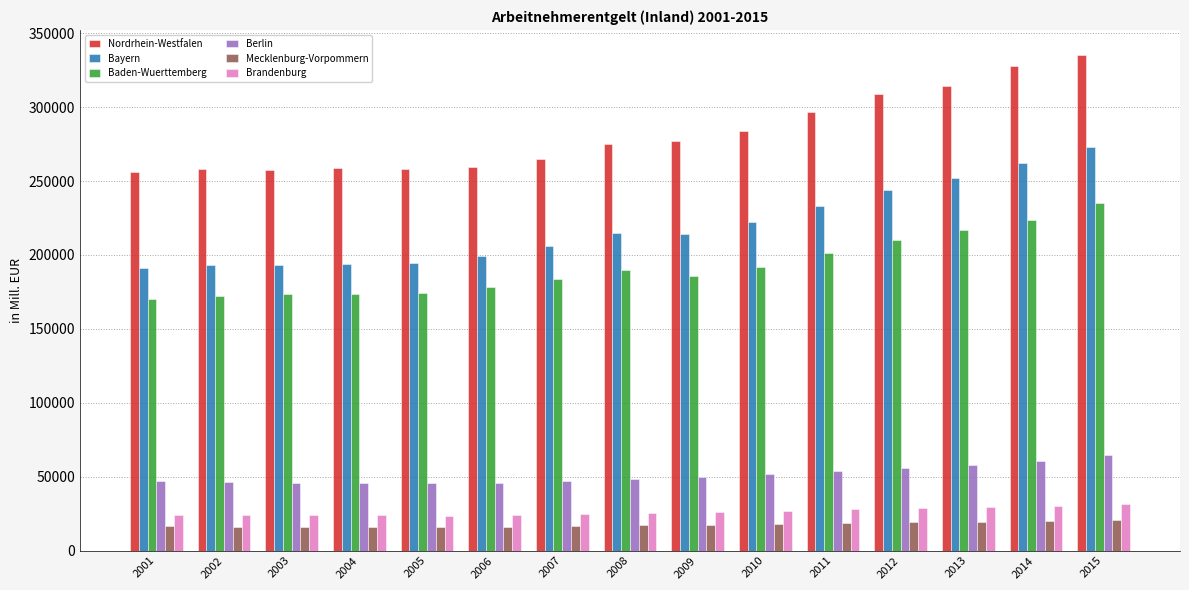

What is the difference between the maximum and minimum values in the Bayern series?

82367.8